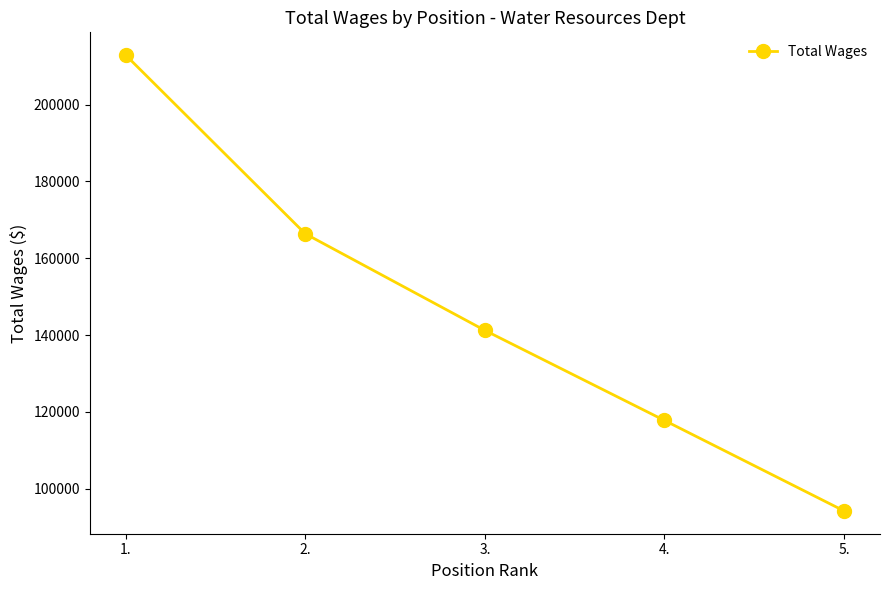

At which label does the data first exceed 141199?

1.